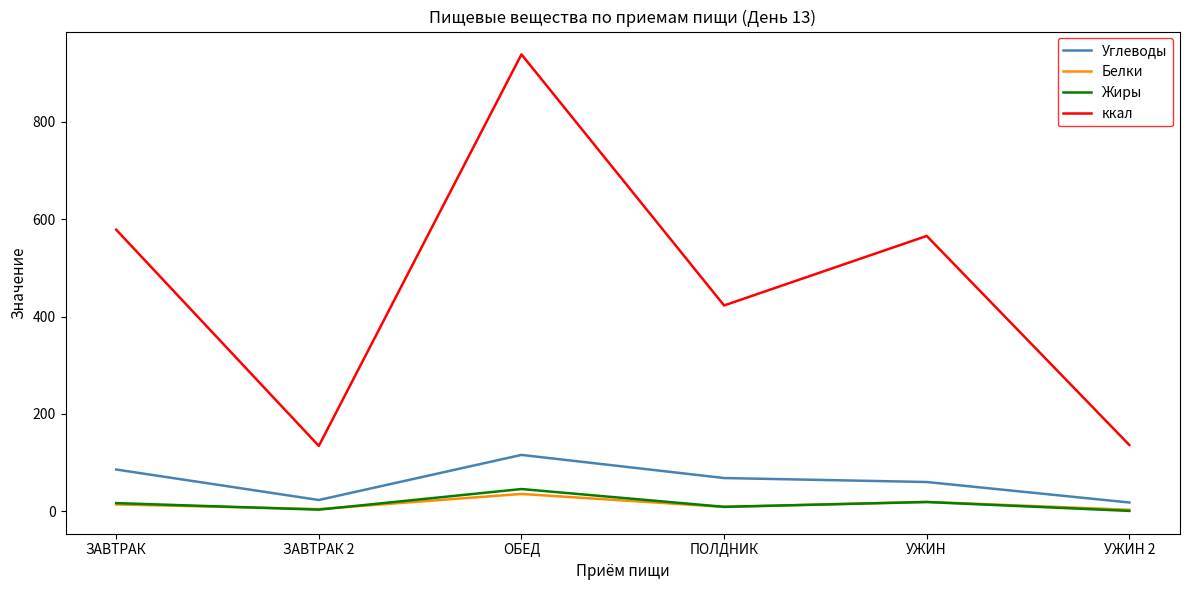

What is the spread (max minus min) of values at ПОЛДНИК?

414.0